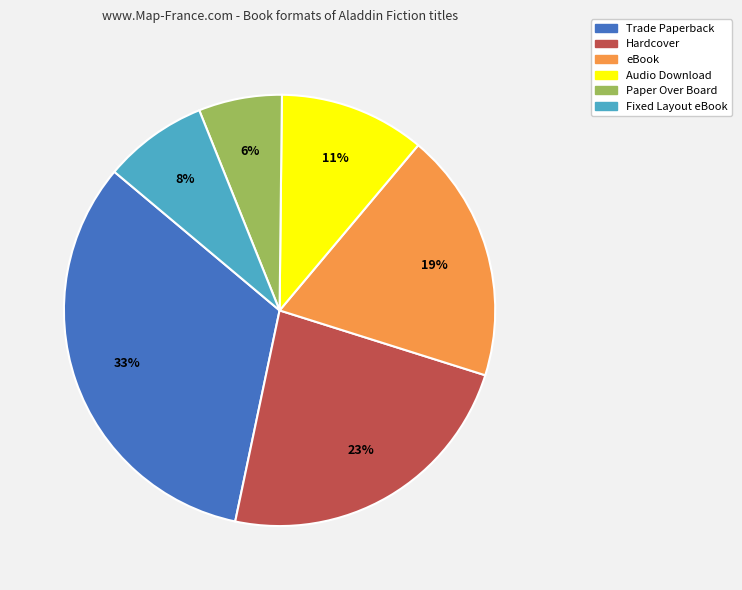

Is there a majority slice in this chart?

No